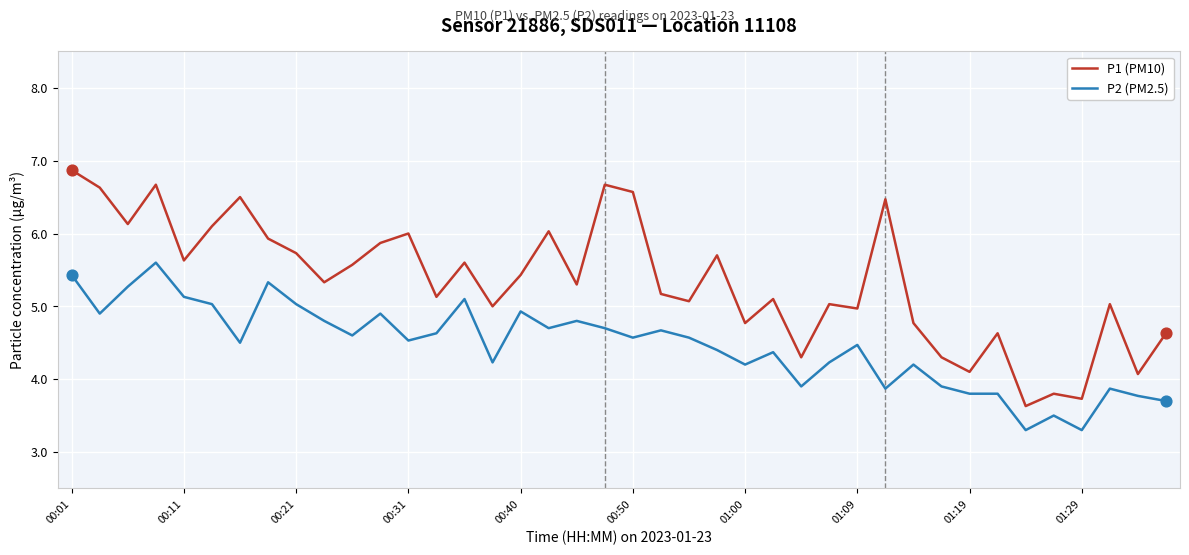

Which series has the largest total across all categories?

P1 (PM10)